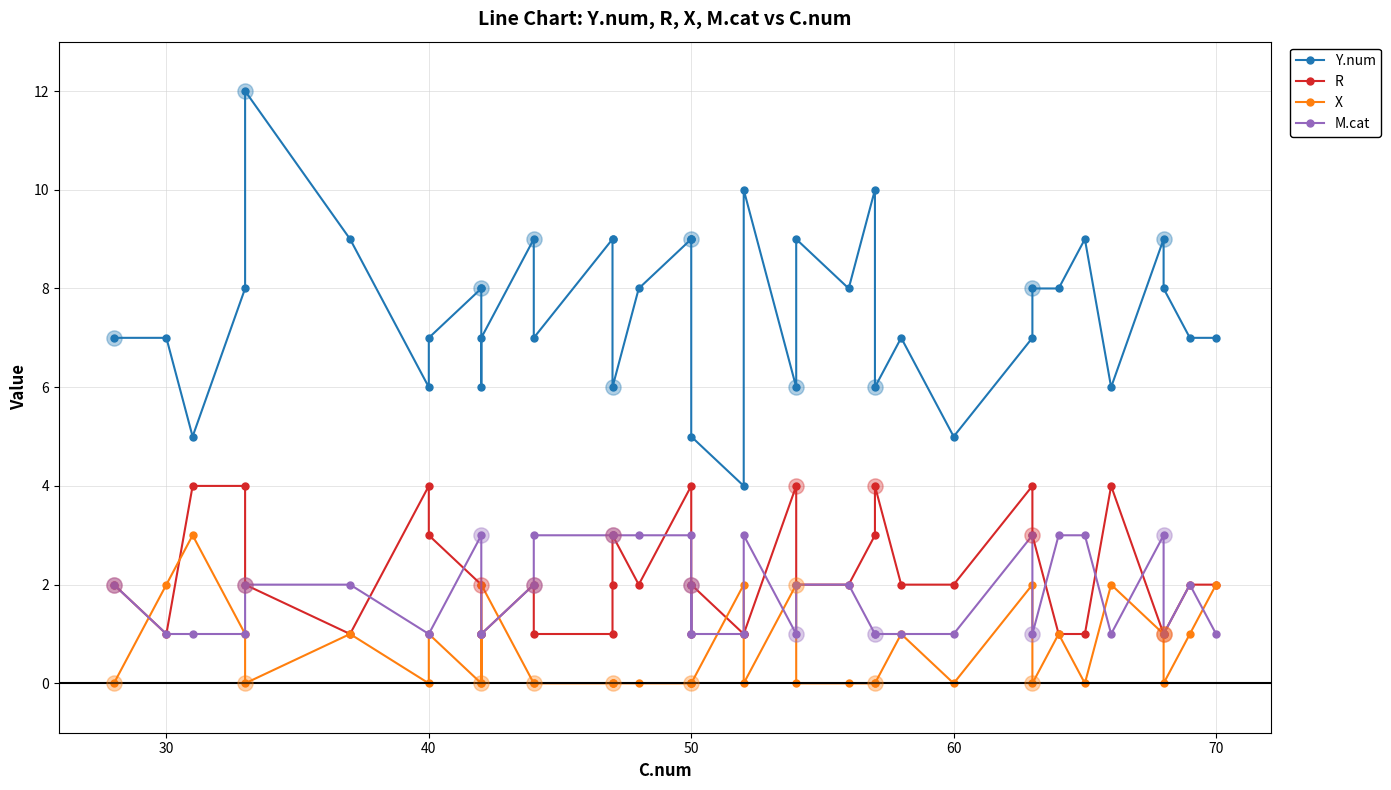

Which series contains the highest Y value?

Y.num